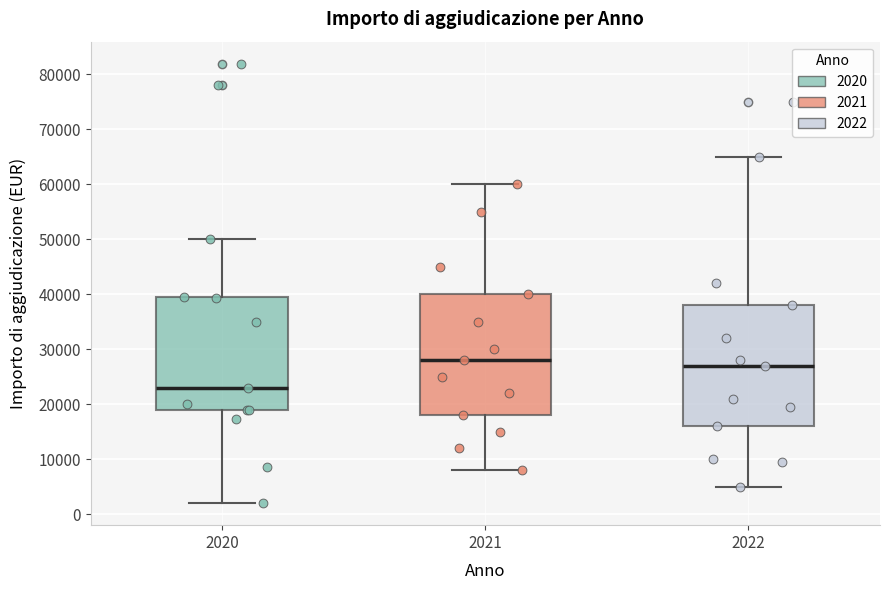

Which box's median line is the highest?

2021